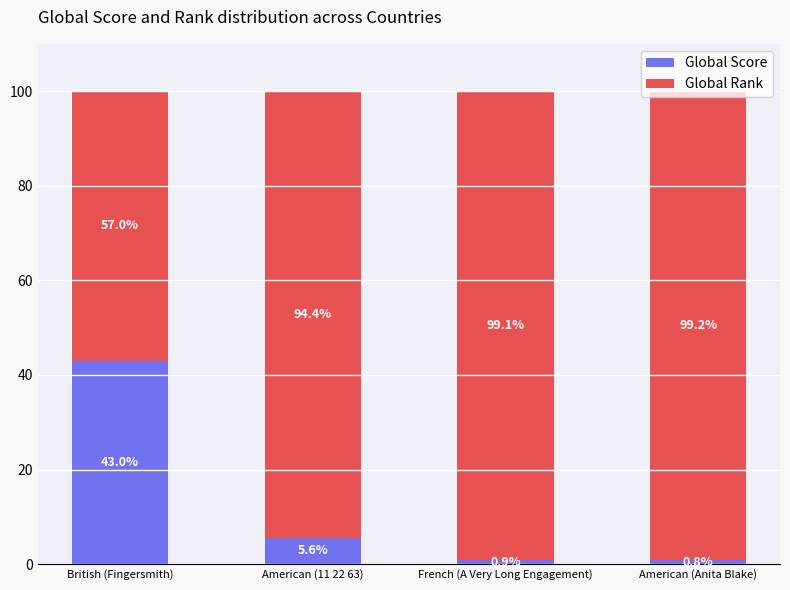

Which category has the highest value in the Global Score series?

British (Fingersmith)